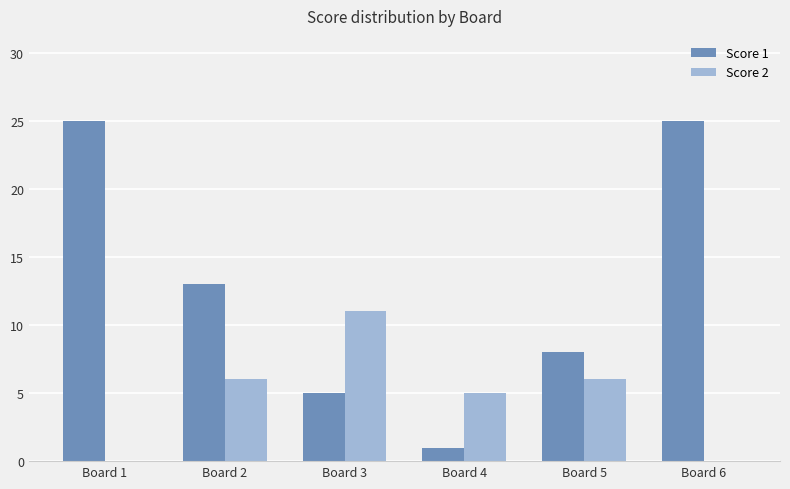

The Score 2 series shows 6 at Board 2. True or false?

True